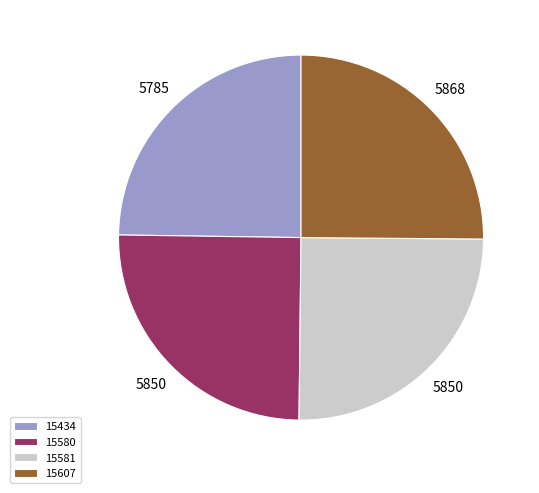

Does 15581 account for over 50% of the chart?

No